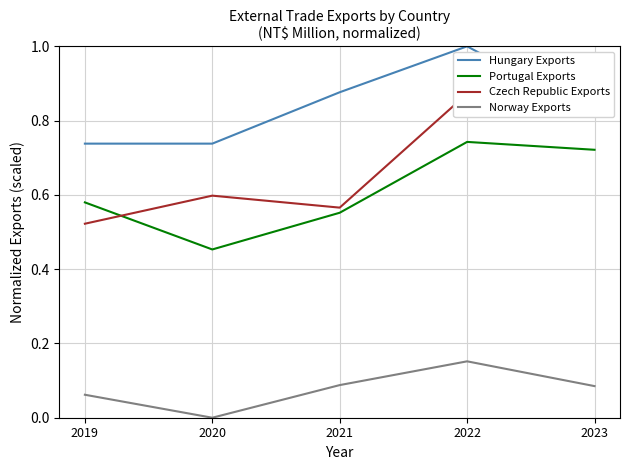

True or false: Hungary Exports has a value of 0.8 at 2023.

True